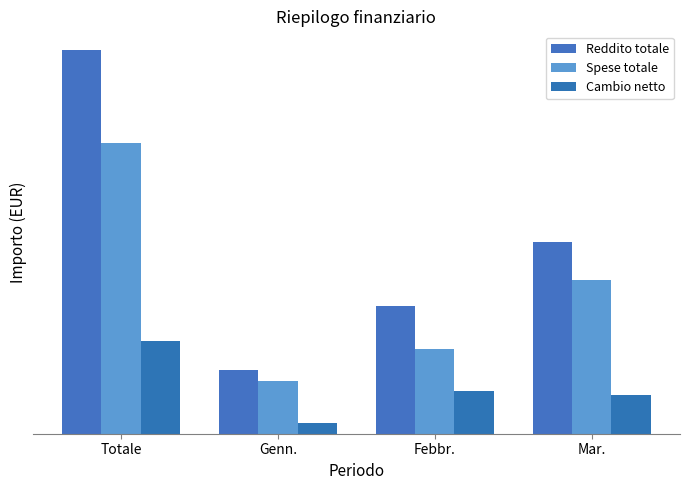

Is the value of Spese totale at Mar. greater than the value of Reddito totale at Febbr.?

Yes